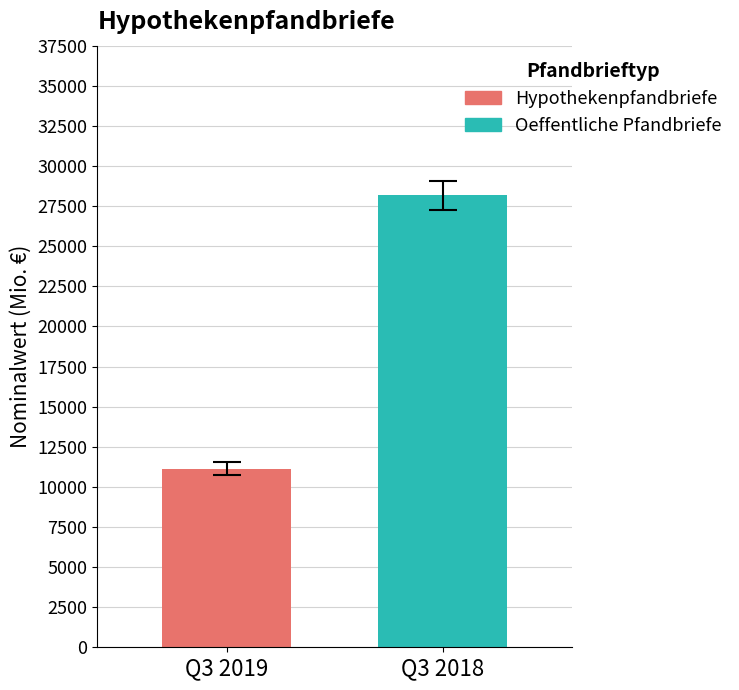

Rank the series by their maximum value, from highest to lowest.

Oeffentliche Pfandbriefe, Hypothekenpfandbriefe